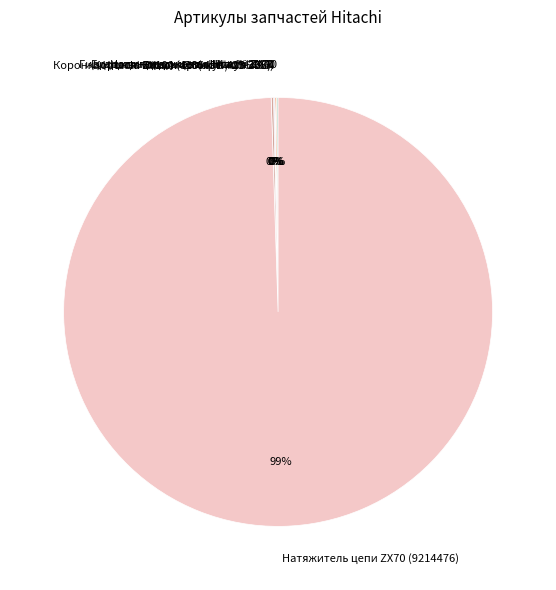

What is the largest slice in the pie chart?

Натяжитель цепи ZX70 (9214476)